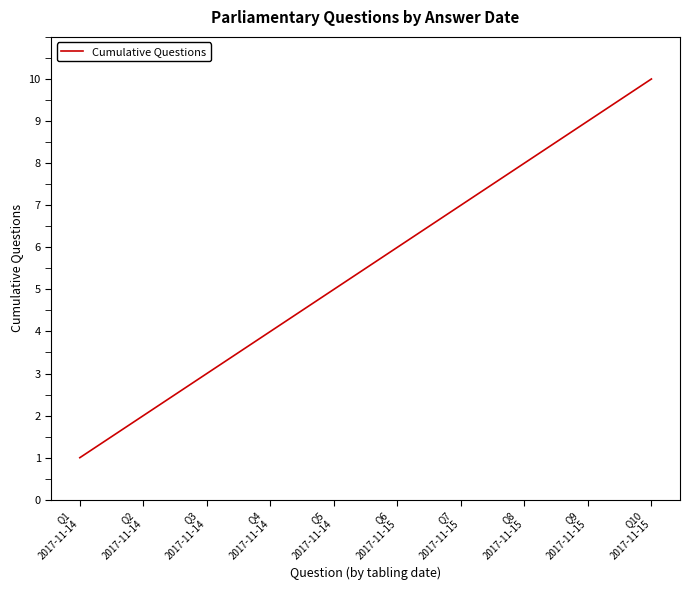

What position from the right is Q6
2017-11-15?

5